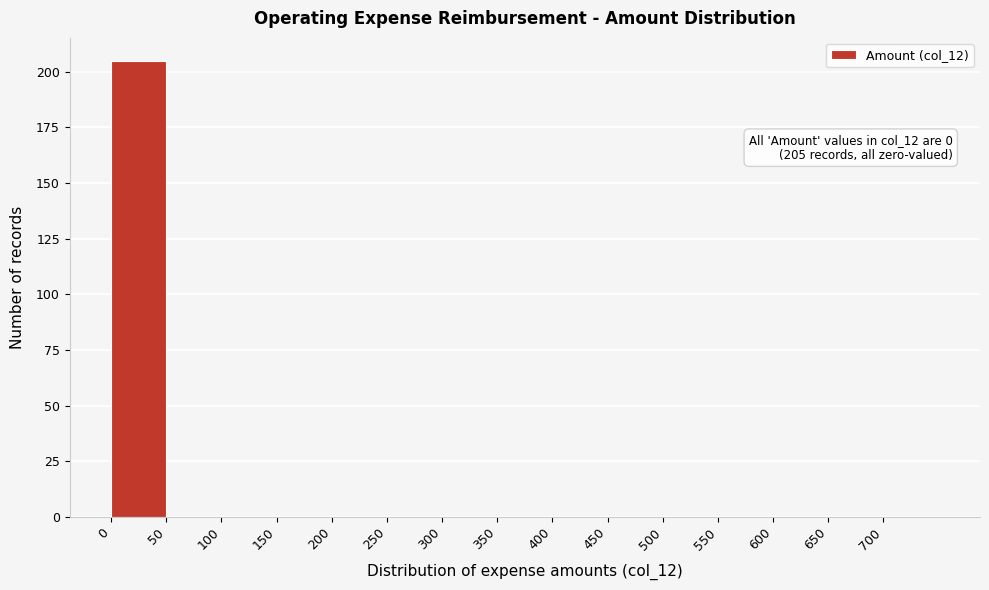

Over which range of the x-axis is the bar tallest?

0 to 50